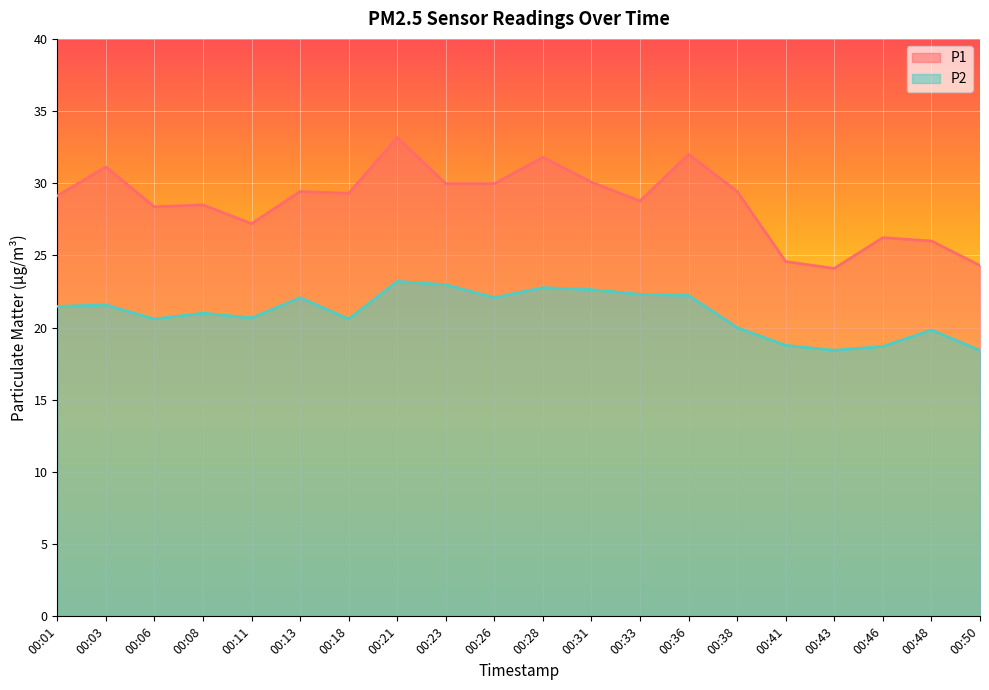

Does the chart display data point markers on the line(s)?

No